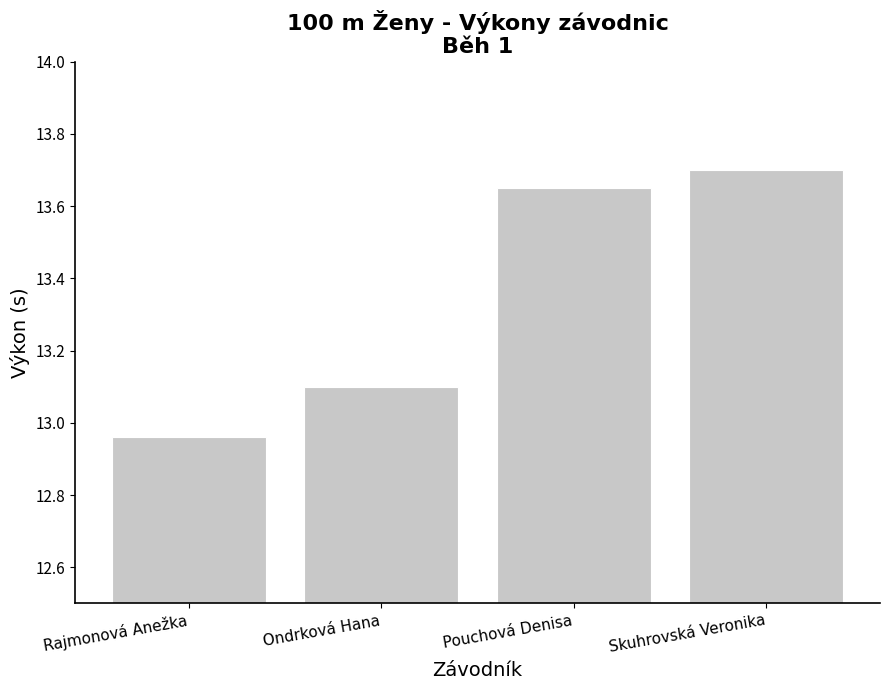

List the labels in order of value, smallest first.

Rajmonová Anežka, Ondrková Hana, Pouchová Denisa, Skuhrovská Veronika